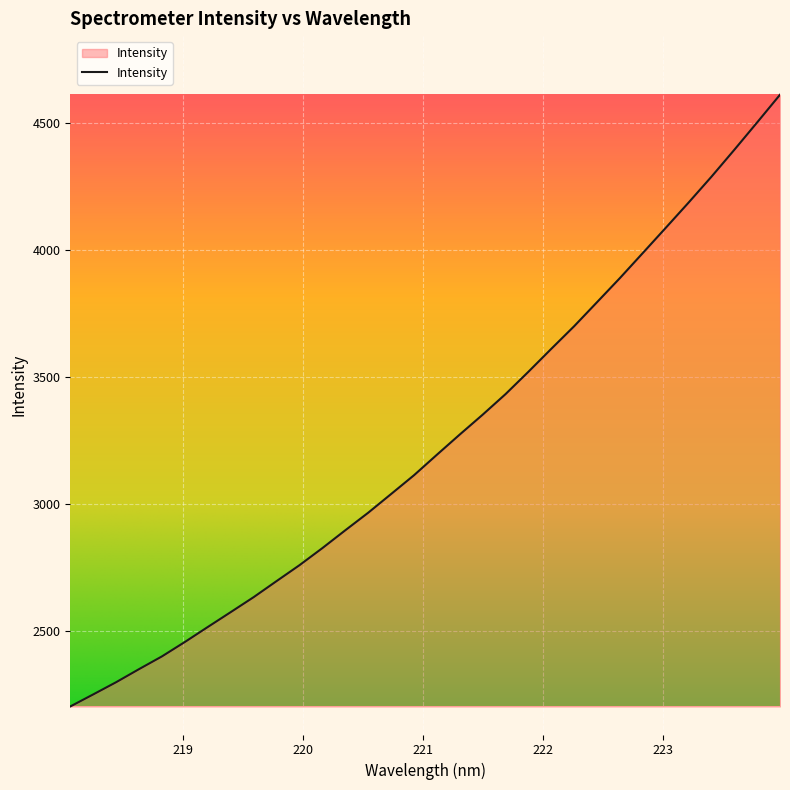

How many lines are shown in the chart?

1